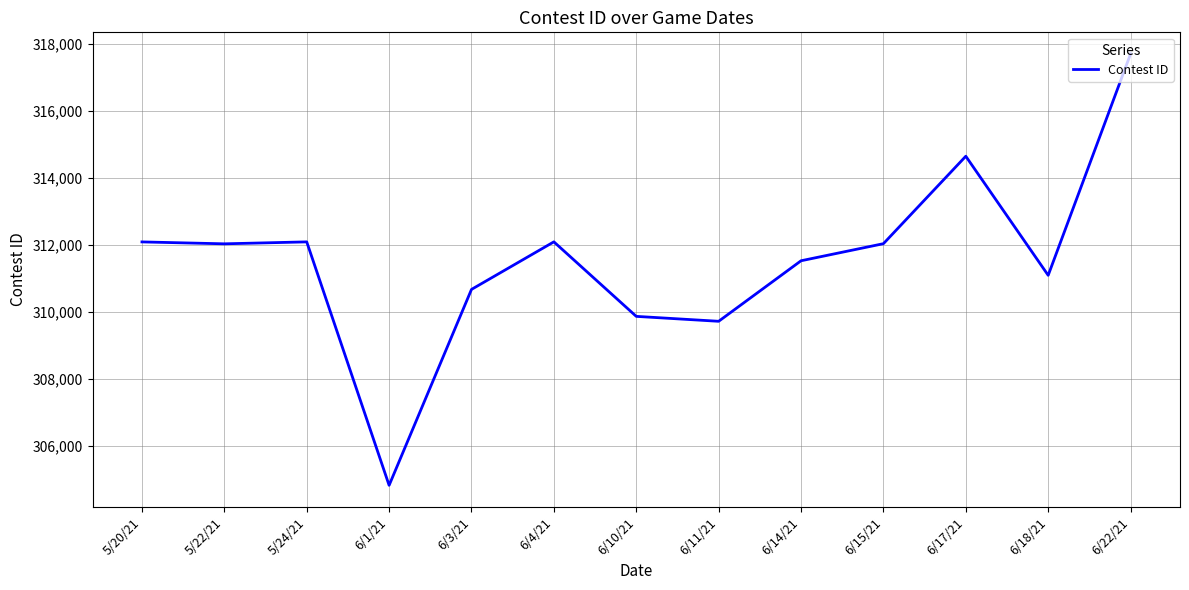

The value at 6/1/21 is 464408. True or false?

False